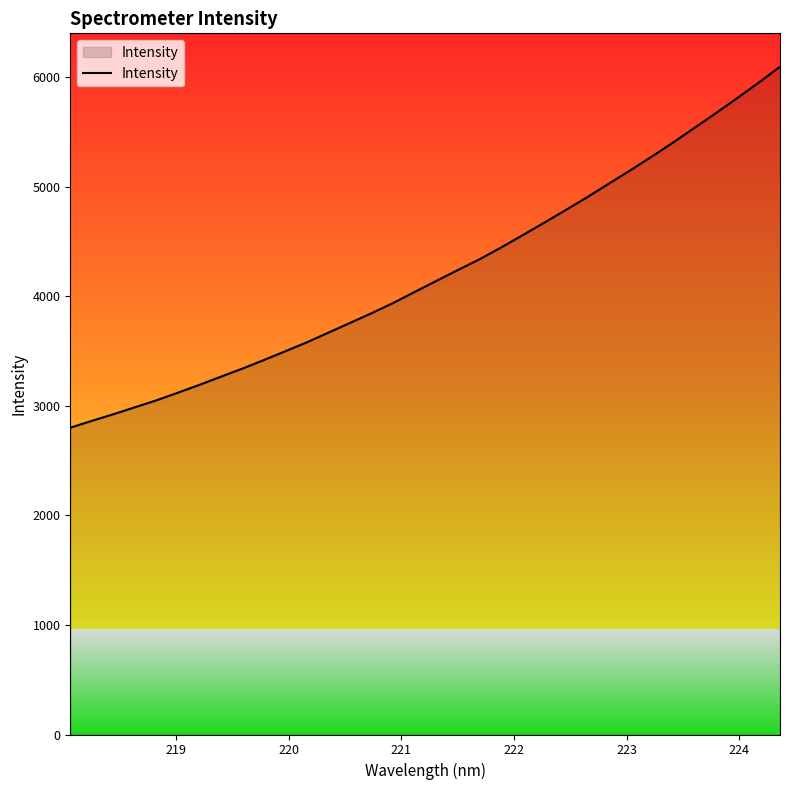

What is the difference between the maximum and minimum values?

3295.0